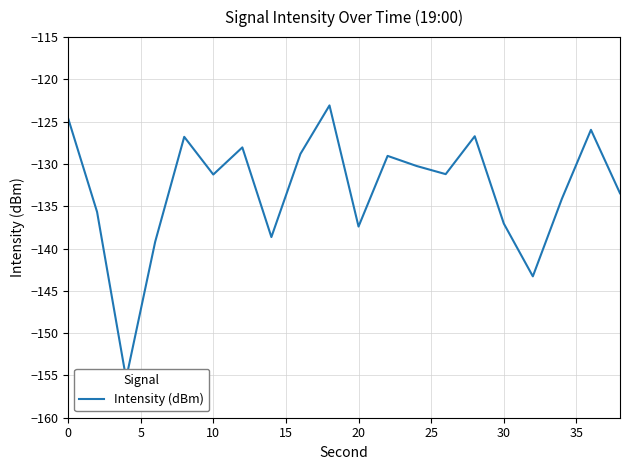

Is this an area chart (filled region under the line)?

No